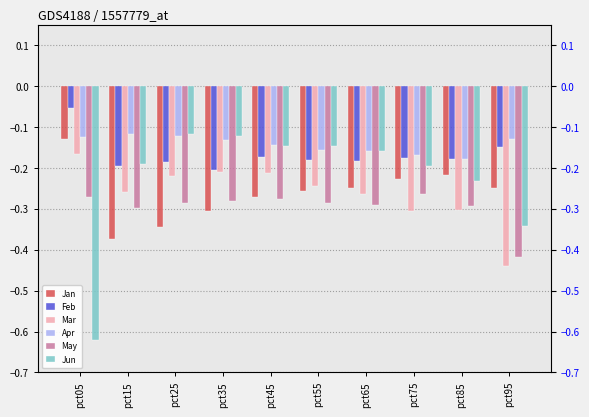

List the labels in order of Jan value, smallest first.

pct15, pct25, pct35, pct45, pct55, pct95, pct65, pct75, pct85, pct05